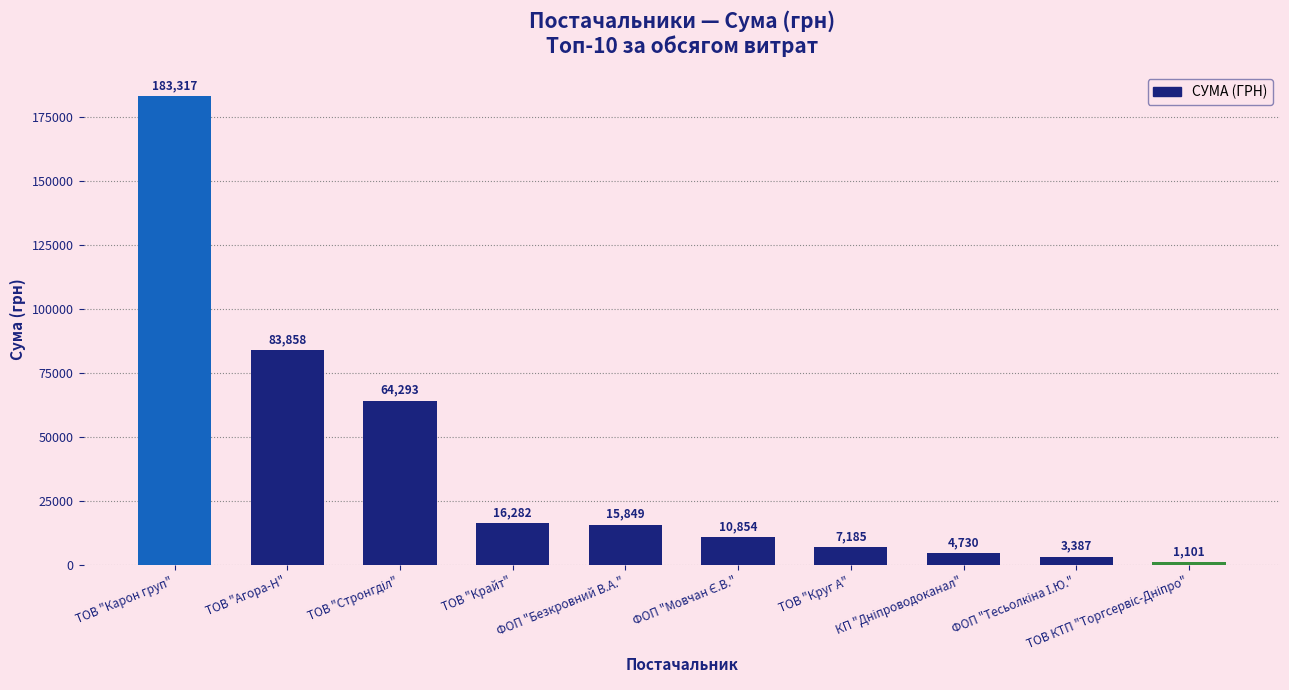

What is the average value?

39085.6